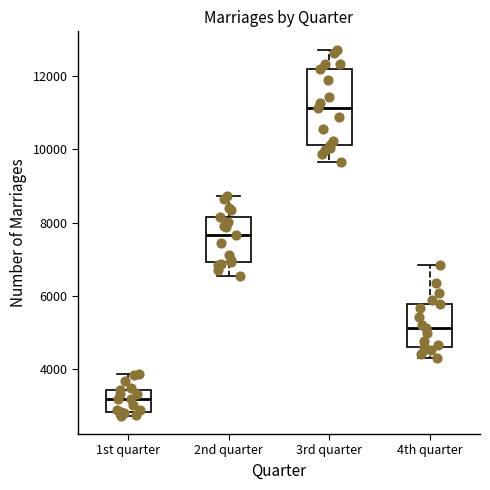

Which box has the highest median line?

3rd quarter